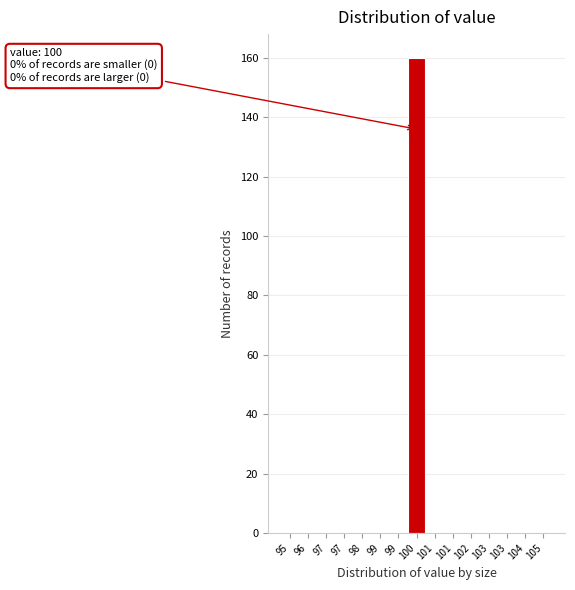

How many data points does each series have?

15